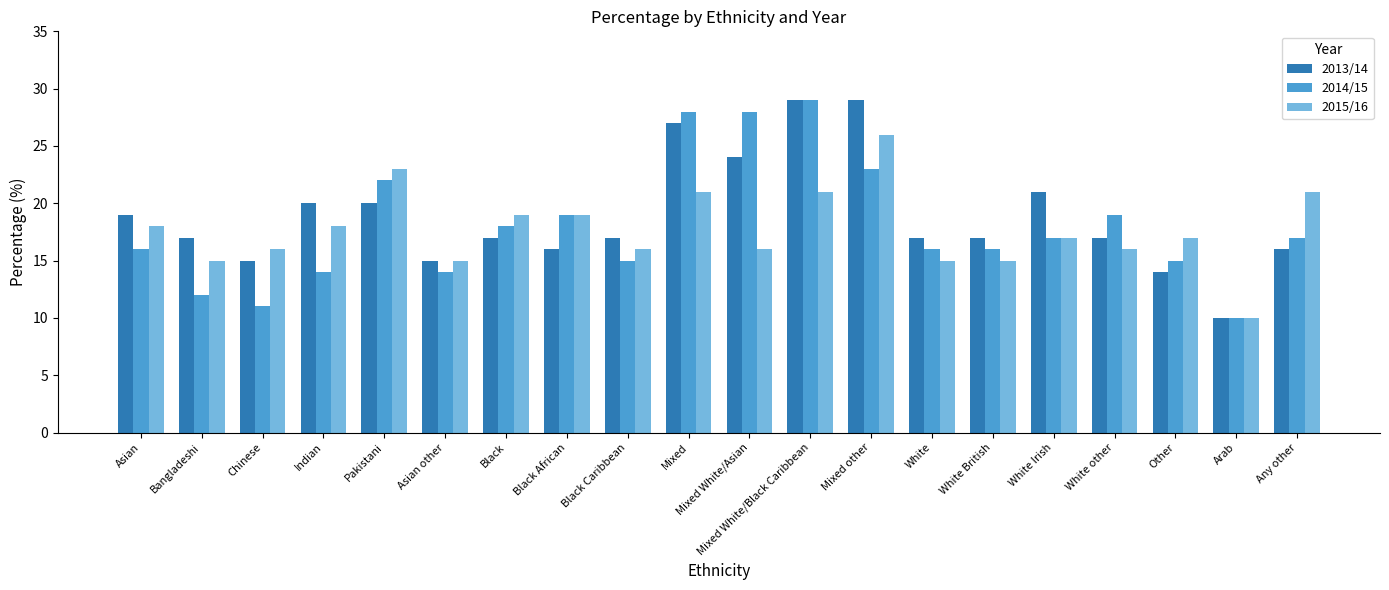

Is it true that 2013/14 equals 27 at Mixed?

True